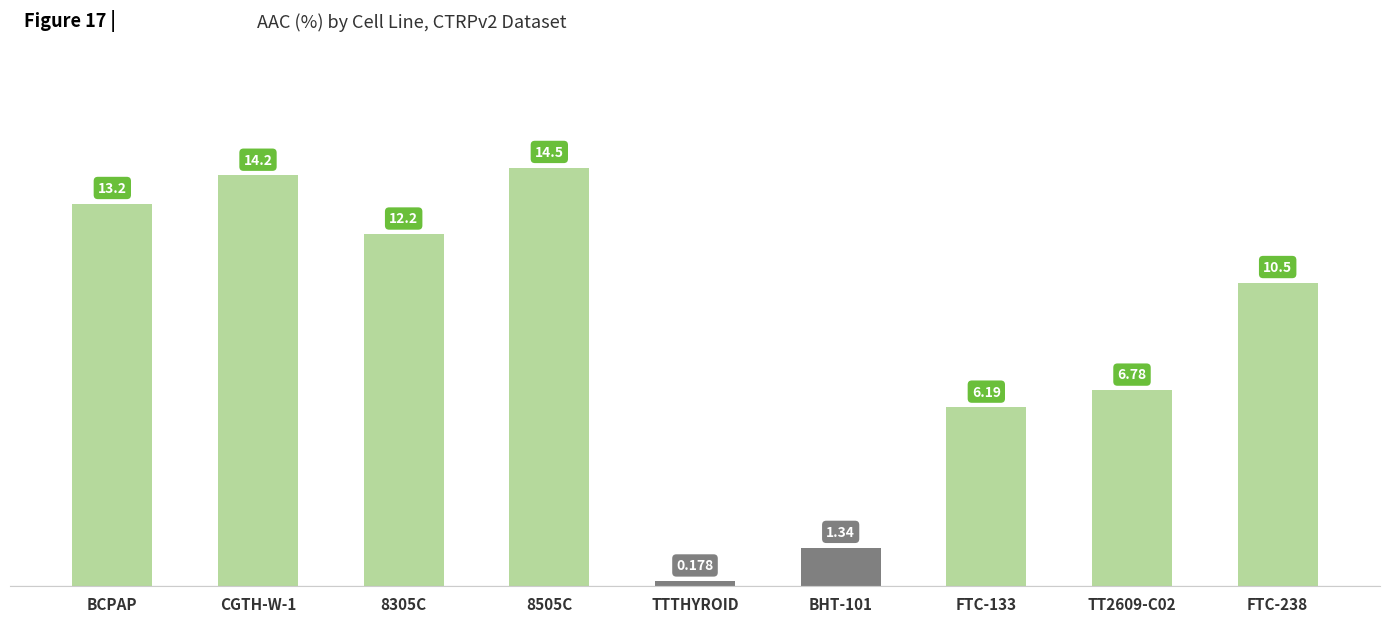

Which label corresponds to the smallest value in the chart?

TTTHYROID